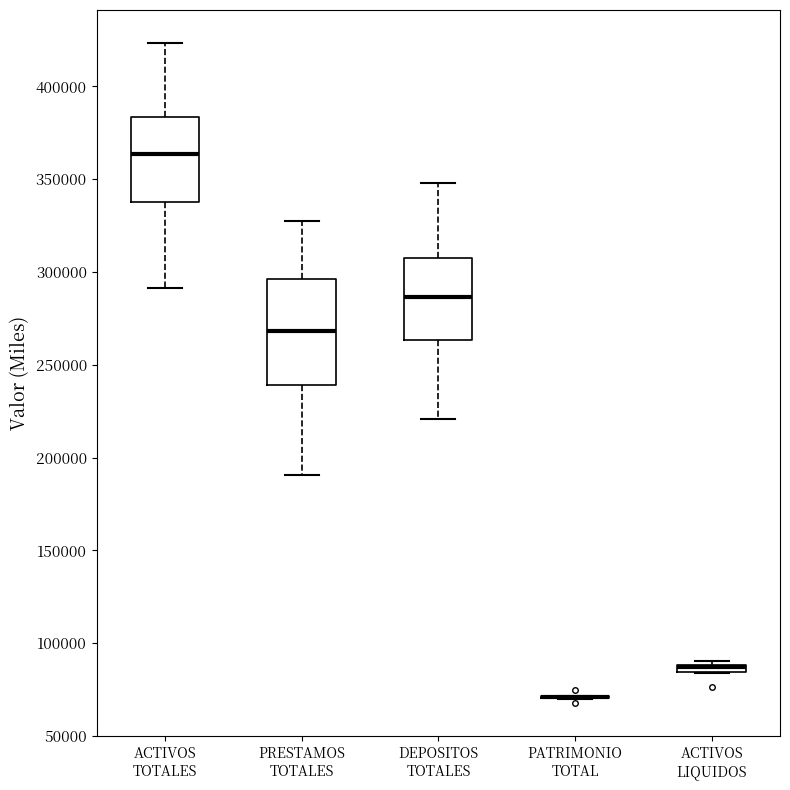

Which box is the tallest, from its lower edge to its upper edge?

PRESTAMOS TOTALES